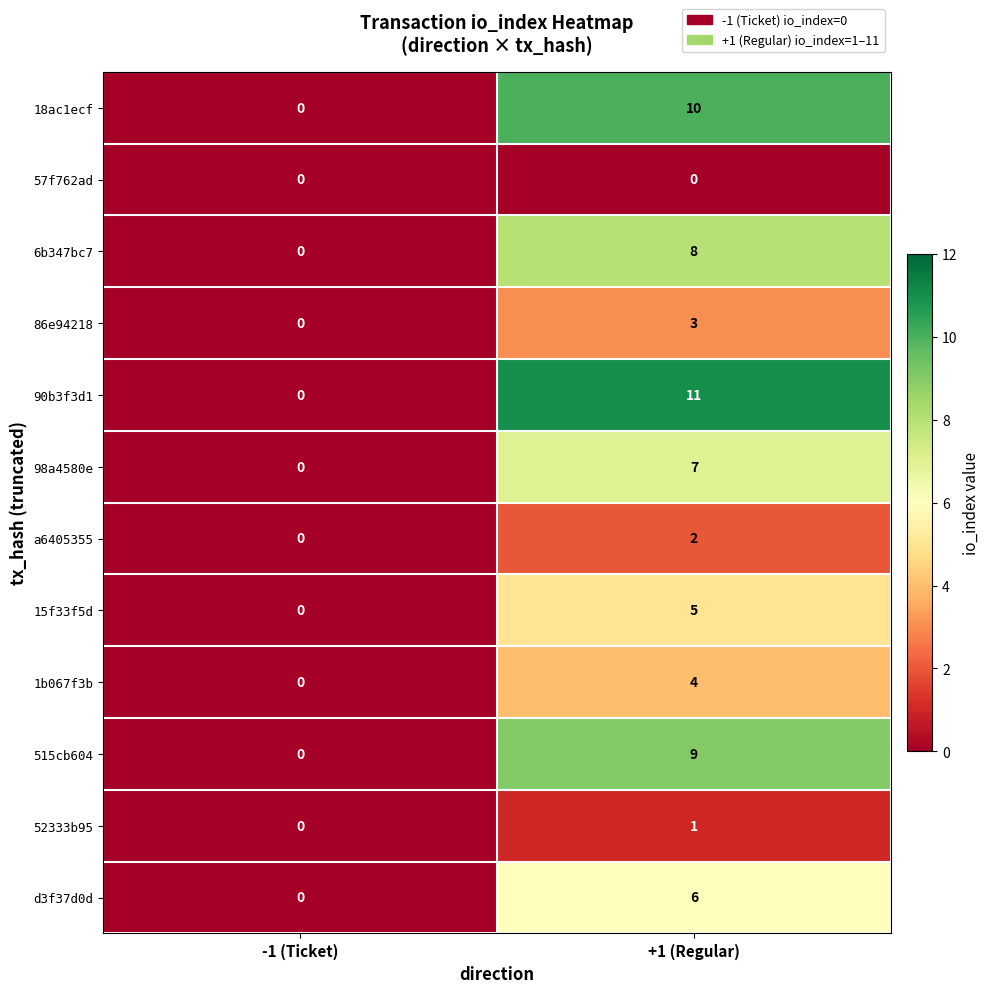

At which label does 515cb604 reach its peak?

+1 (Regular)